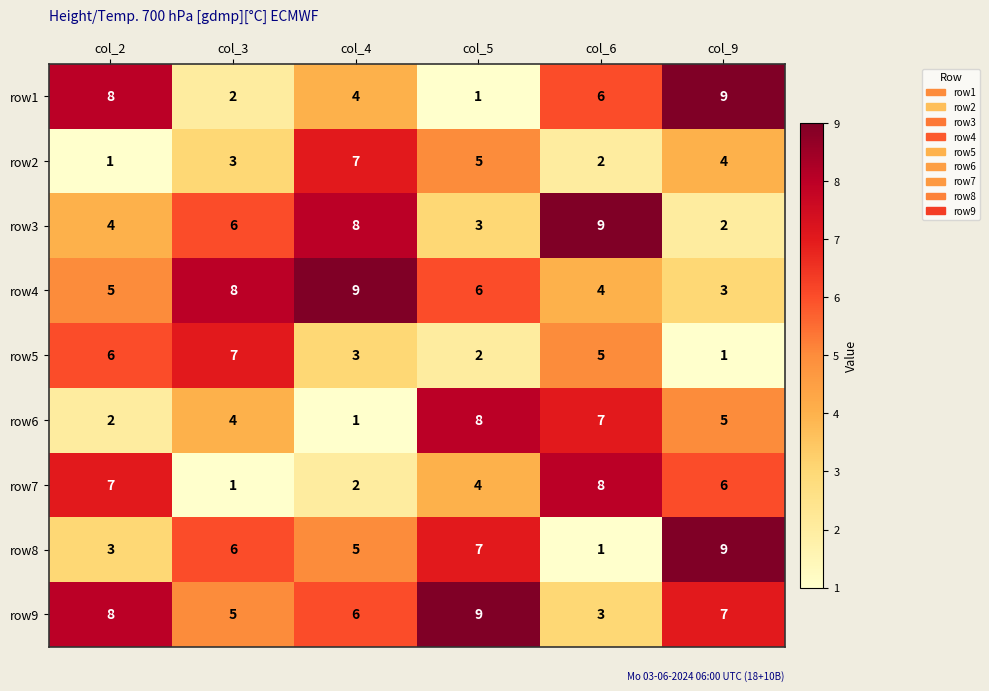

At which label does row6 first exceed 5?

col_5